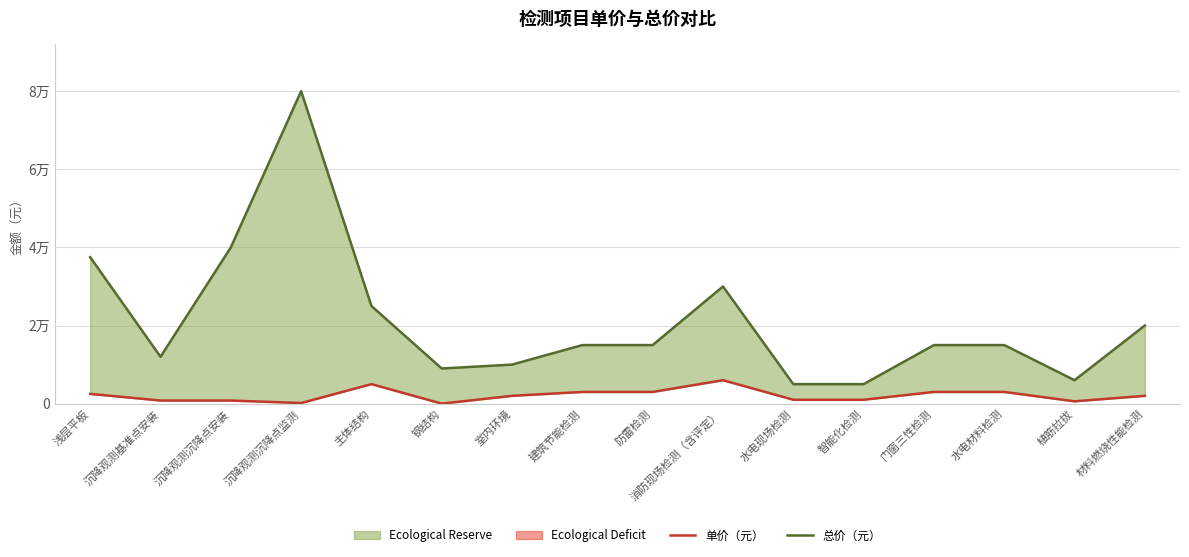

Rank the series at 钢结构 from lowest to highest value.

单价（元）, 总价（元）